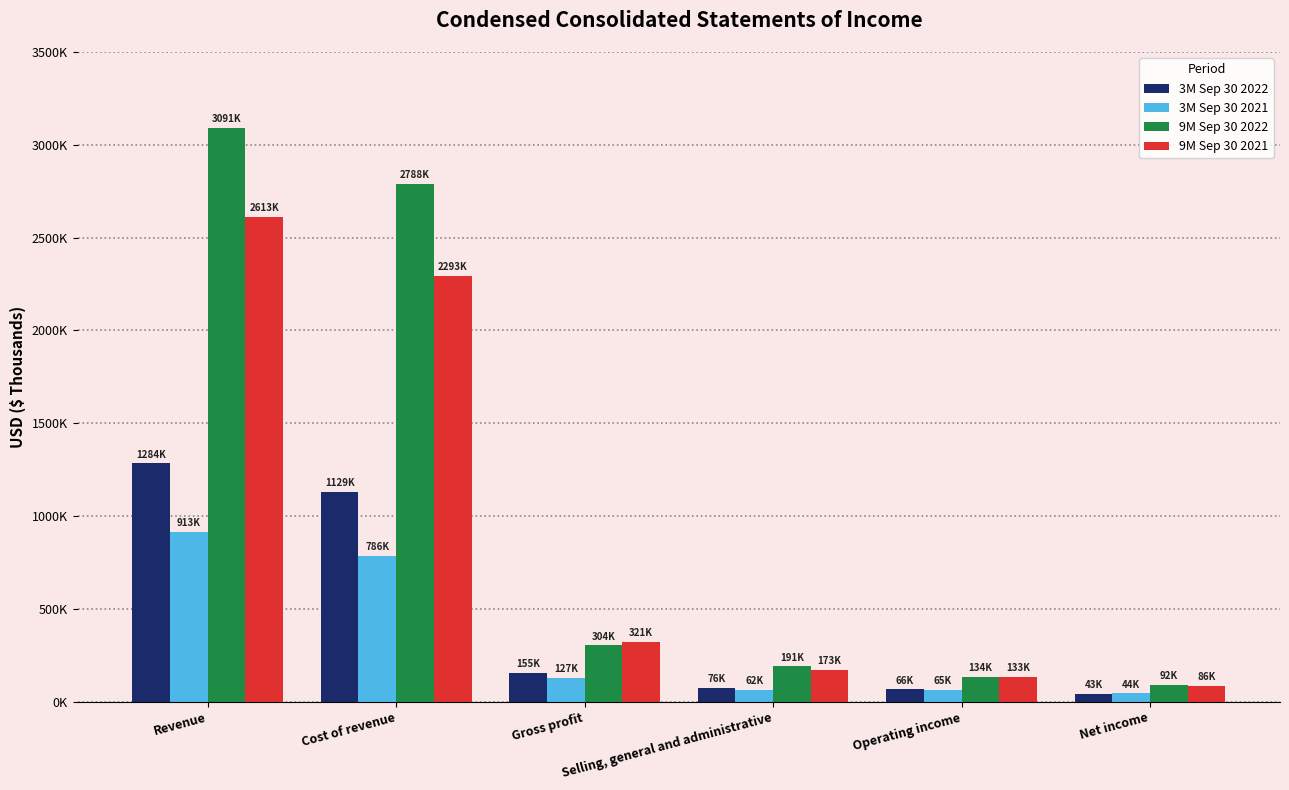

True or false: 3M Sep 30 2021 has a value of 1393346 at Revenue.

False